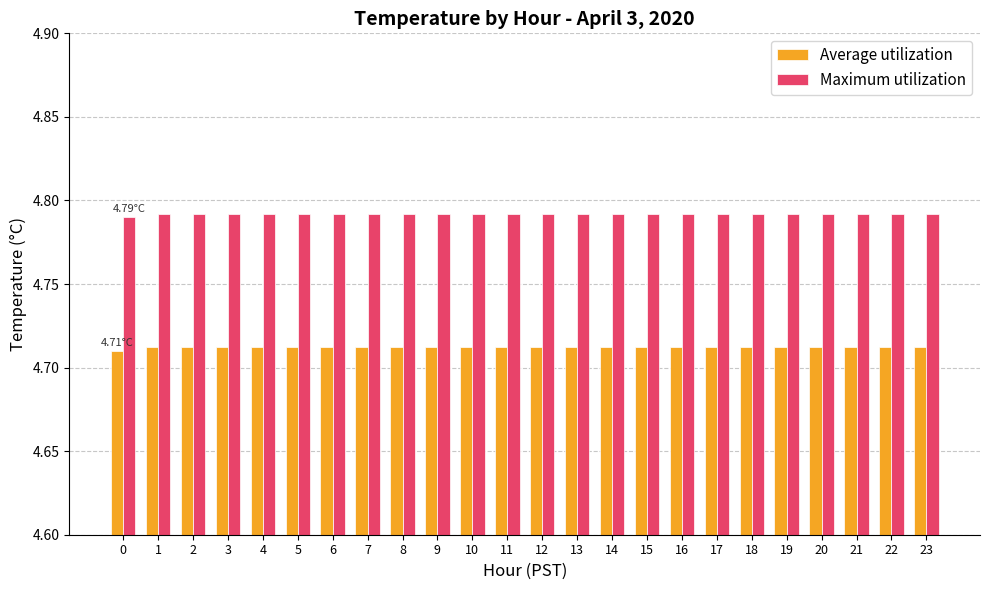

Which series has the widest spread of values?

Average utilization